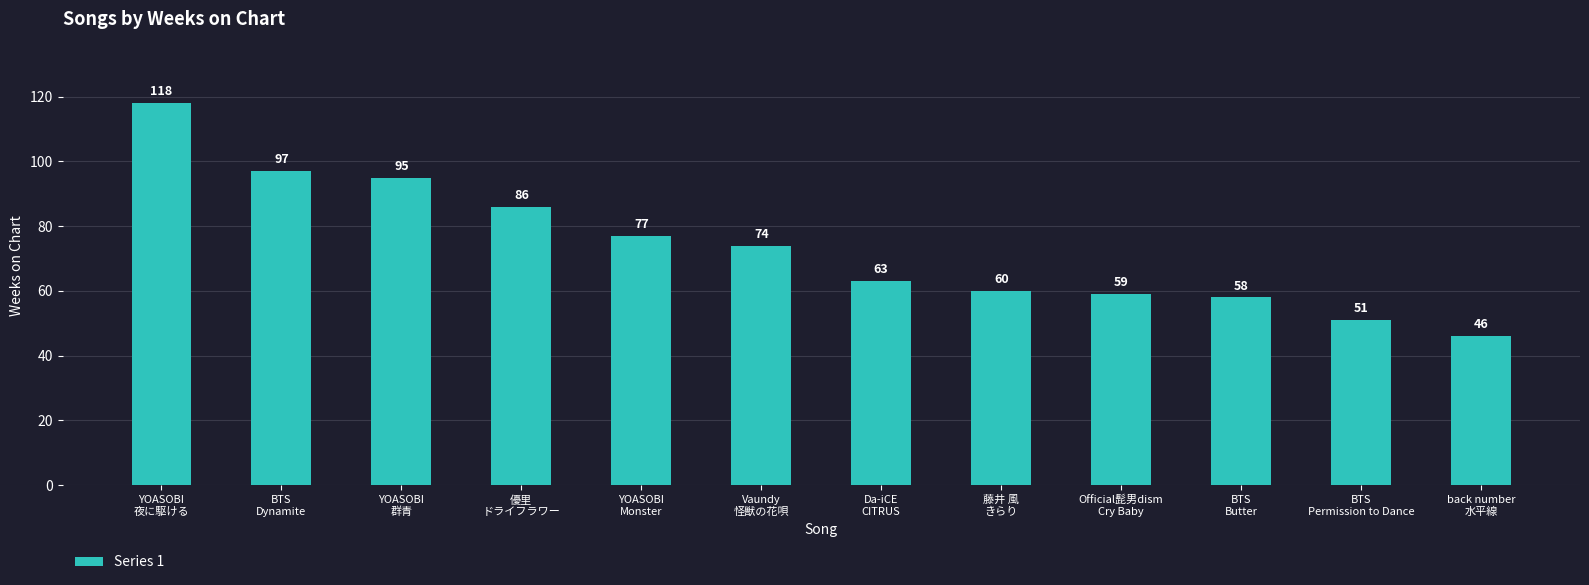

Between YOASOBI
Monster and 藤井 風
きらり, which is larger?

YOASOBI
Monster